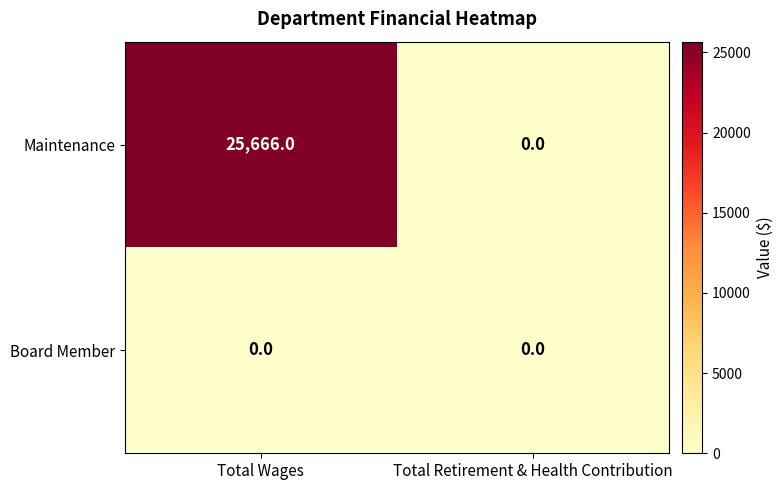

List the series in order of their overall mean, highest first.

Maintenance, Board Member